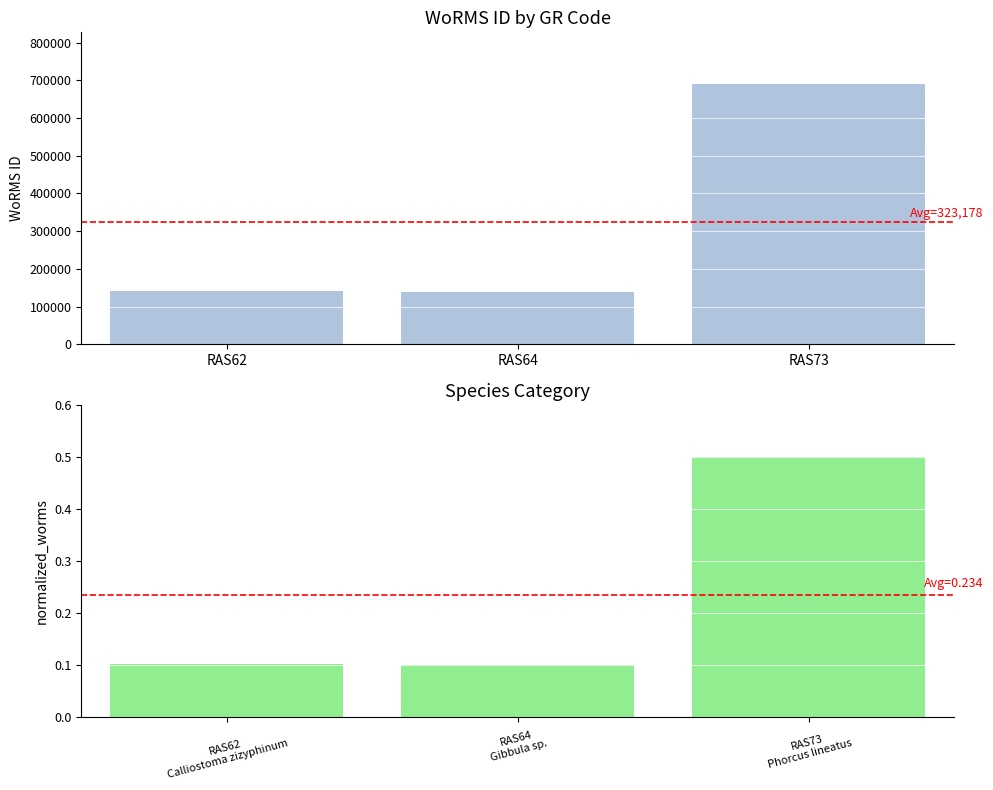

What is the difference between the highest and lowest values at RAS62?

141766.9